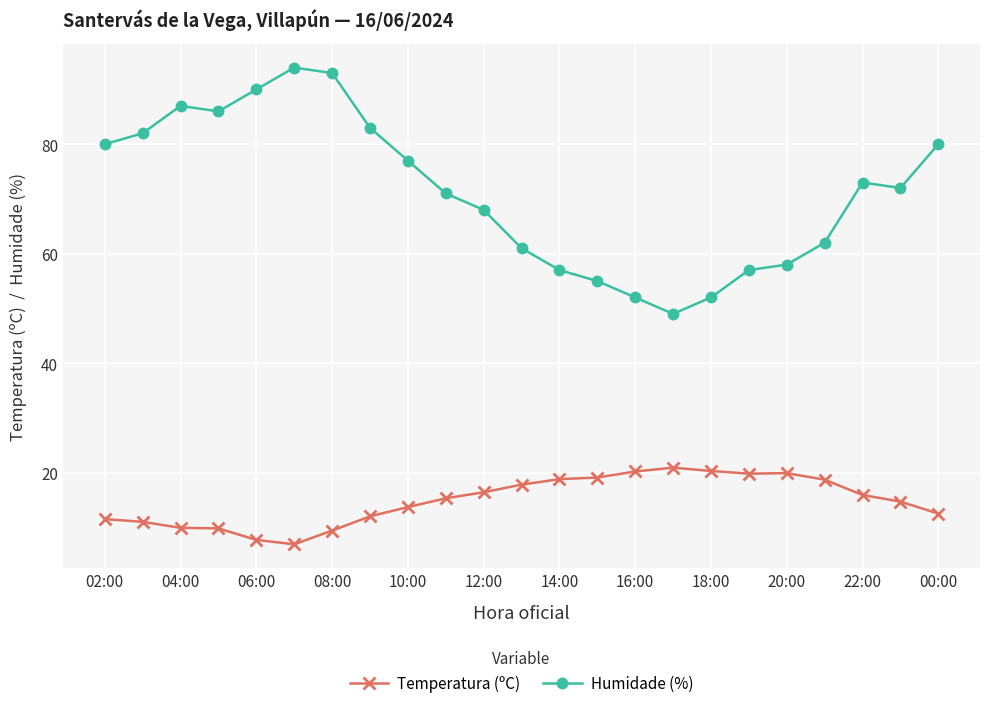

Which series has the widest spread of values?

Humidade (%)